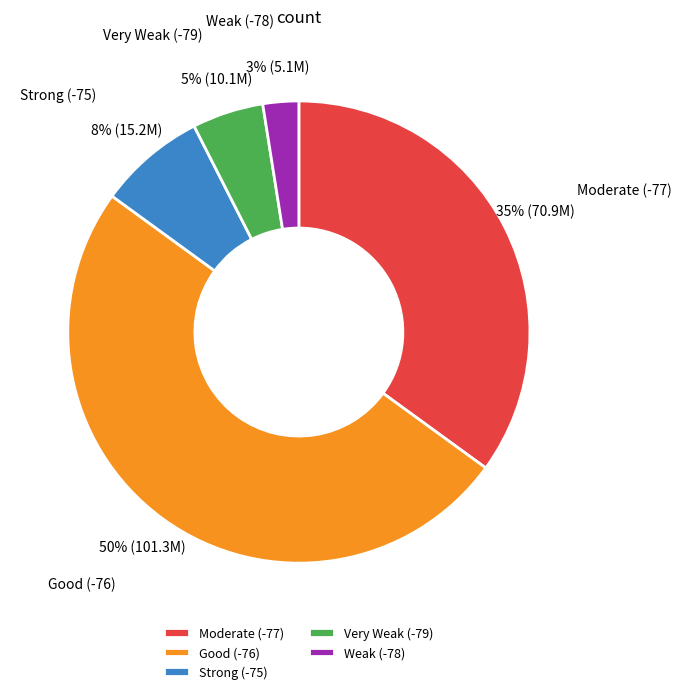

To the nearest percent, what is the average slice percentage?

20%